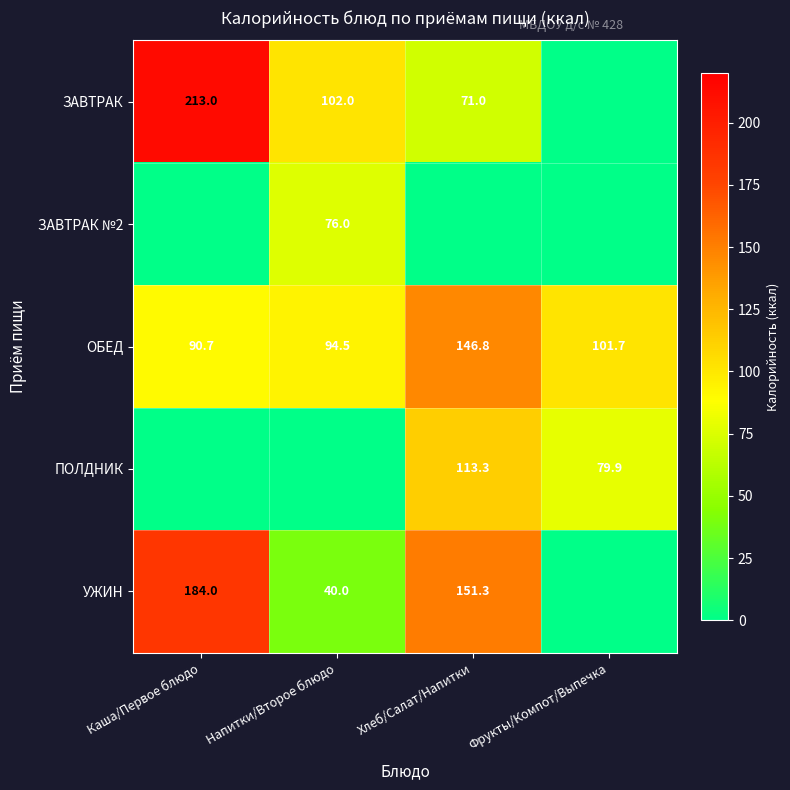

The value of ОБЕД at Хлеб/Салат/Напитки is 240.2. True or false?

False